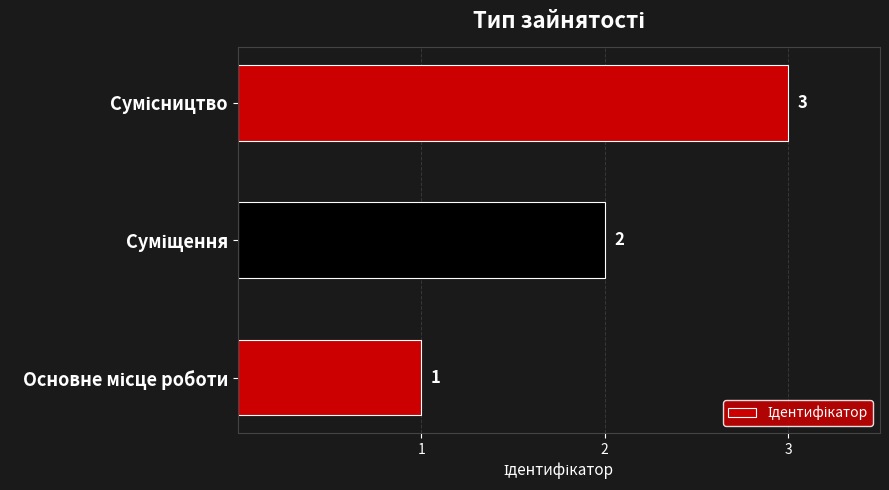

How many bars are there in total?

3